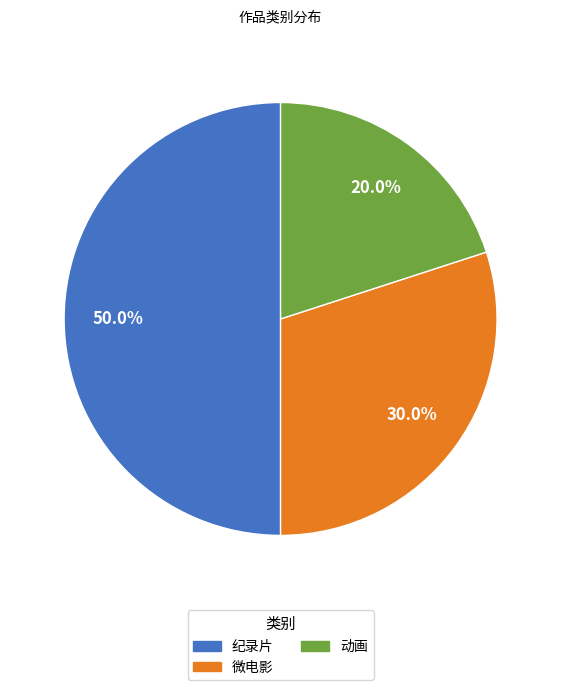

What portion of the pie excludes 纪录片?

50.0%